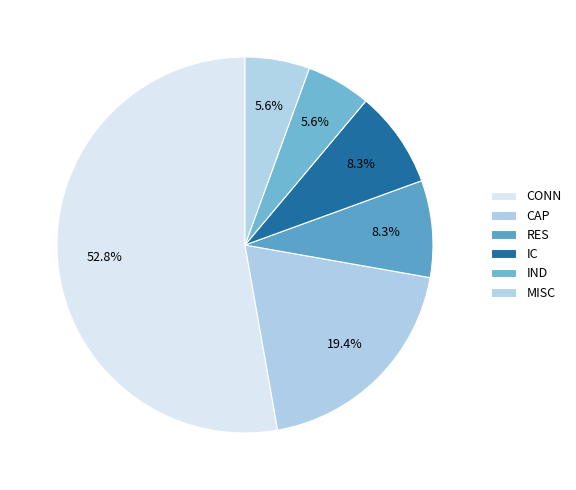

Which slice is the largest?

CONN